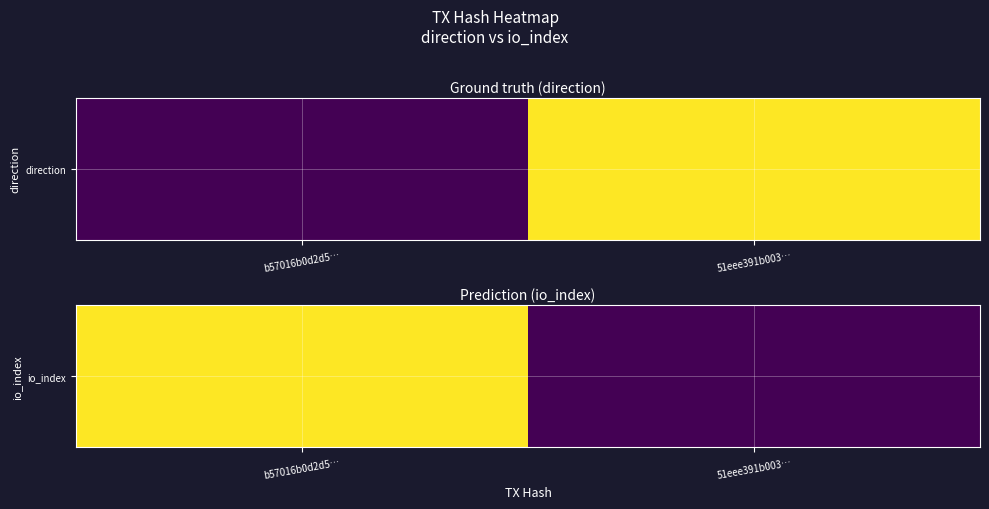

The chart shows a value of 3 at 51eee391b003…. True or false?

True